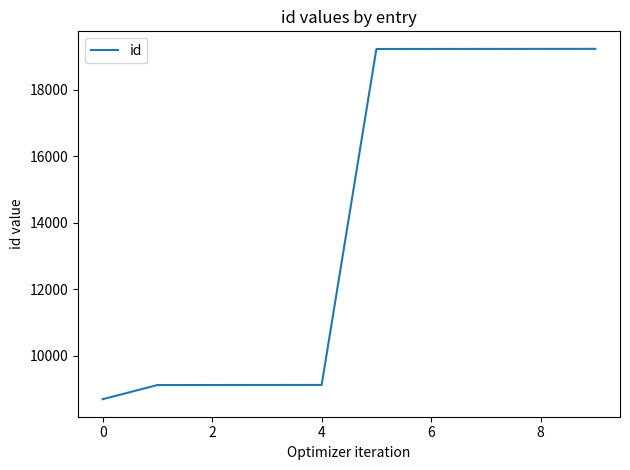

What is the greatest value displayed?

19233